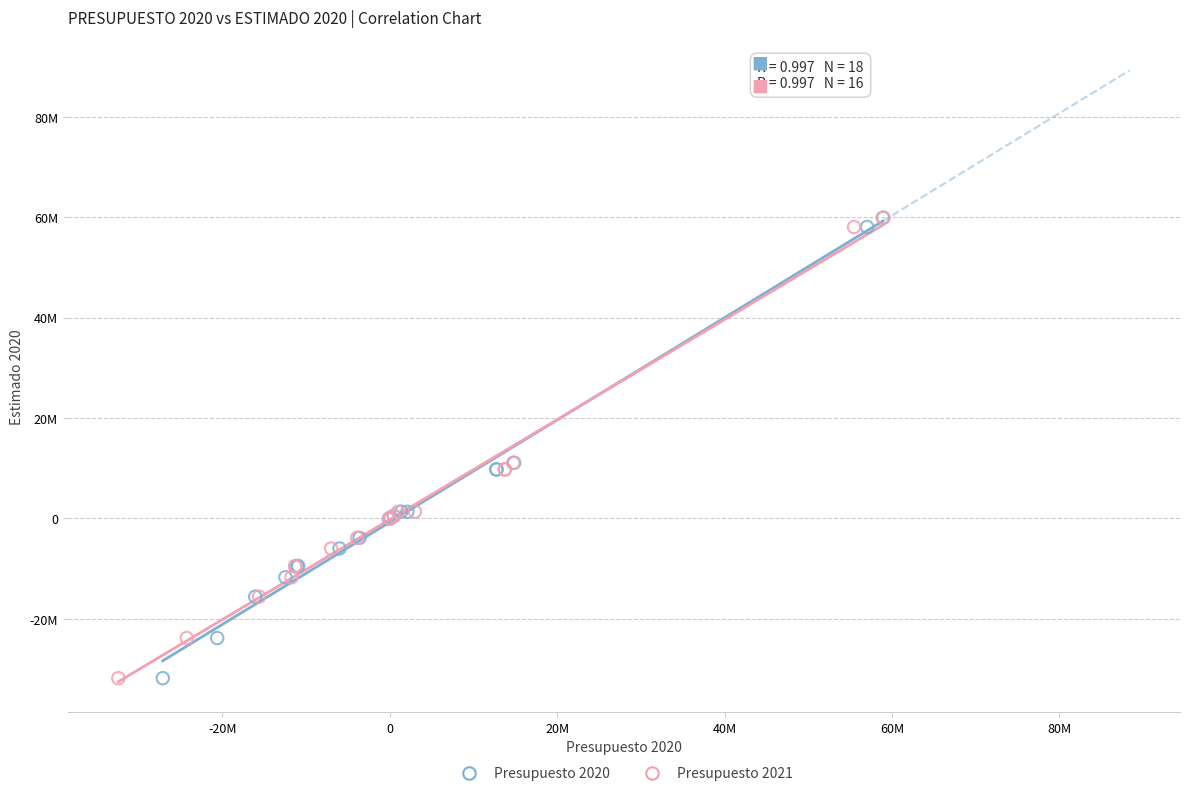

What are all the series names shown in the legend?

Presupuesto 2020, Presupuesto 2021